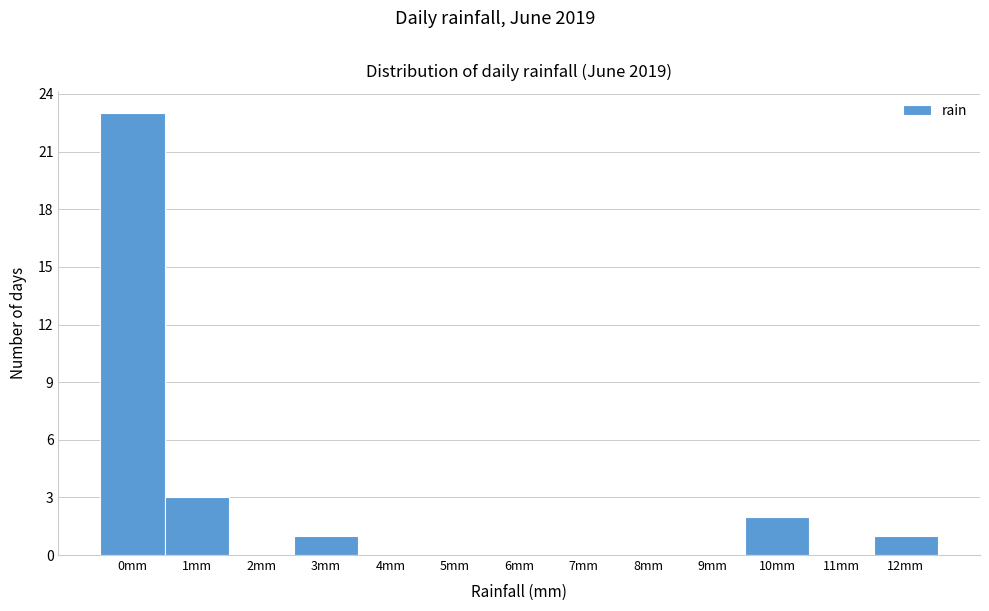

Reading left to right, what are all the values shown in this chart?

0mm=23	1mm=3	2mm=0	3mm=1	4mm=0	5mm=0	6mm=0	7mm=0	8mm=0	9mm=0	10mm=2	11mm=0	12mm=1